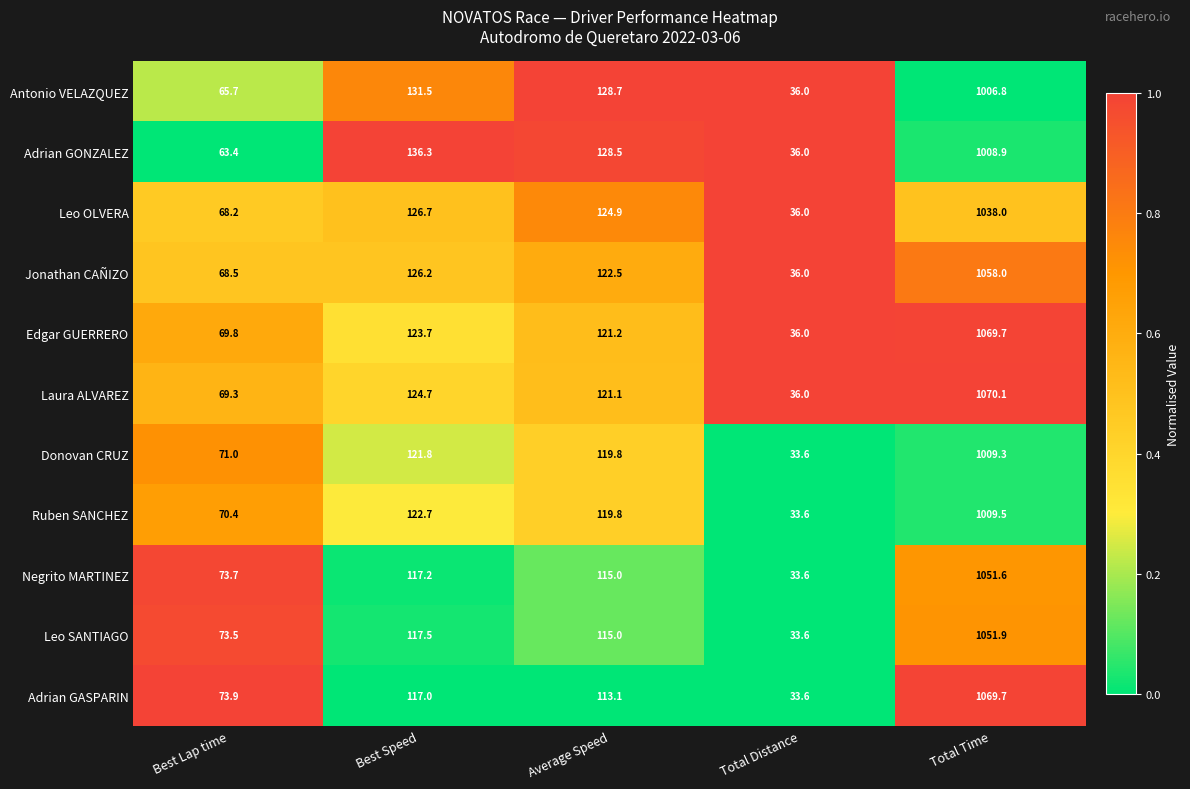

At which label does Jonathan CAÑIZO first exceed 122?

Best Speed